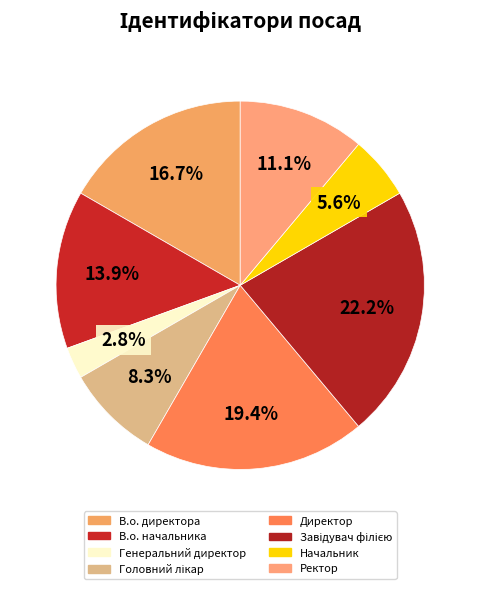

Count the number of slices in the pie.

8